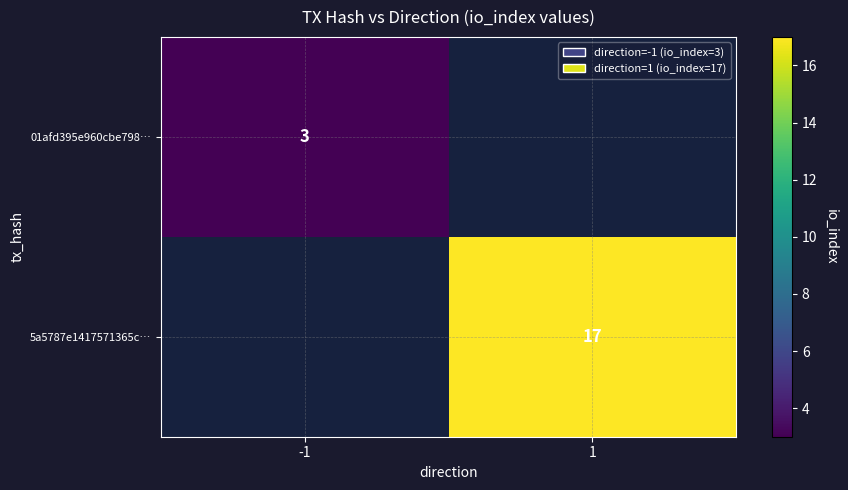

True or false: 01afd395e960cbe798… has a value of 1 at -1.

False